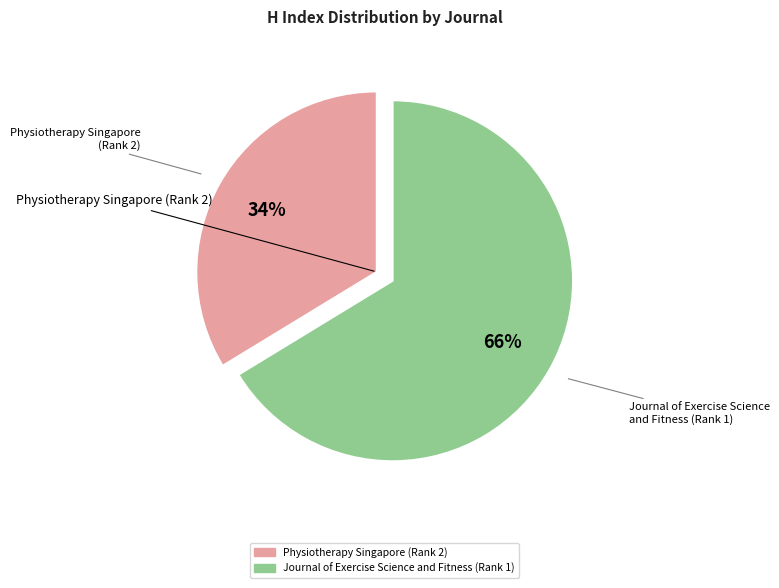

Rank the categories by value from highest to lowest.

Journal of Exercise Science and Fitness (Rank 1), Physiotherapy Singapore (Rank 2)